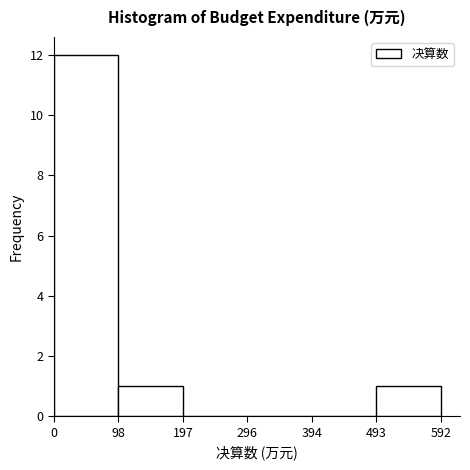

Over which range of the x-axis is the bar tallest?

0 to 98